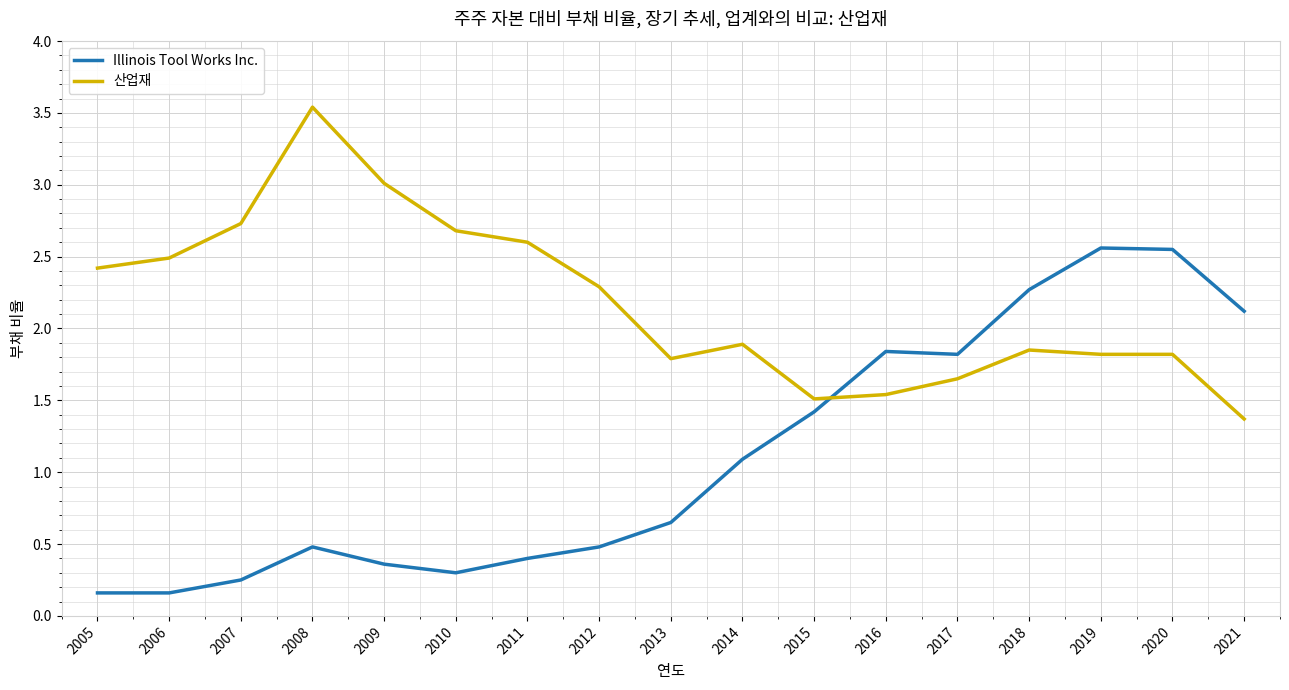

How many series are shown in this chart?

2